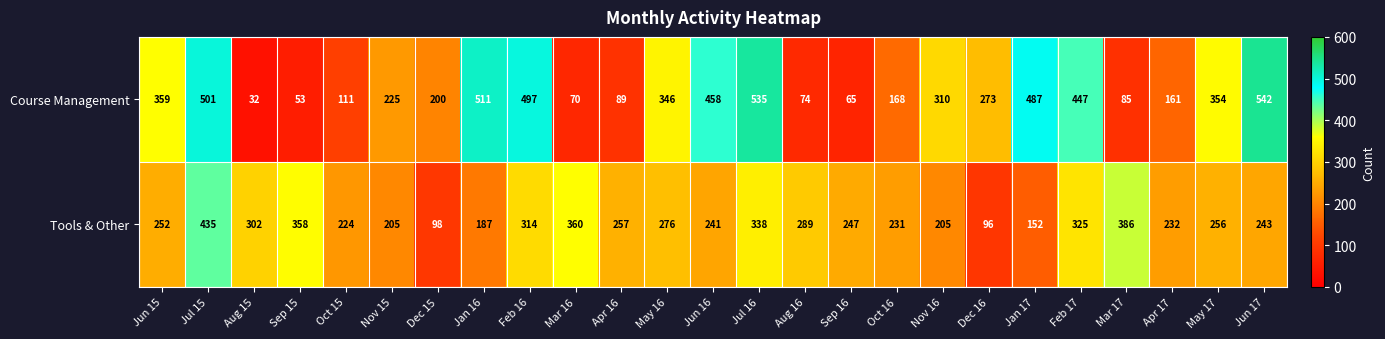

What is the maximum value shown in the chart?

542